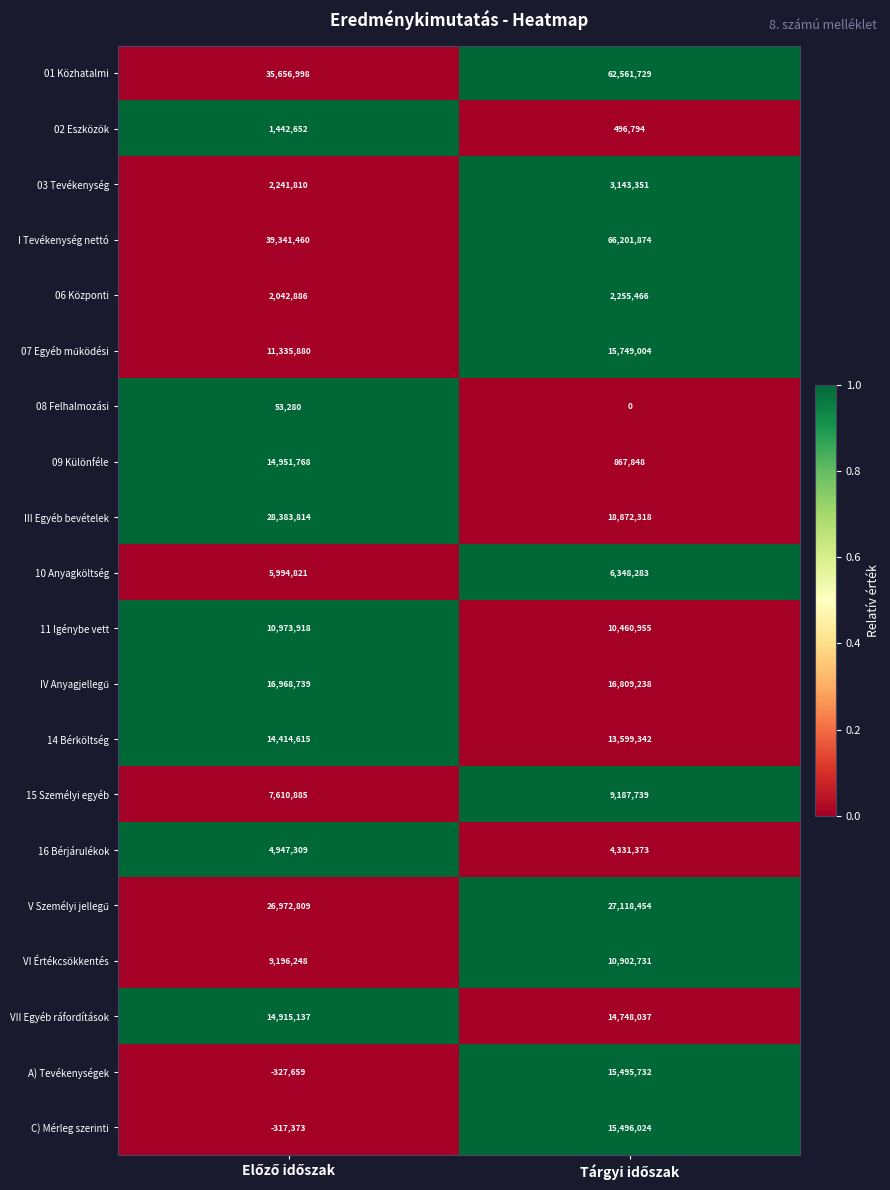

Which series has the largest total across all categories?

I Tevékenység nettó